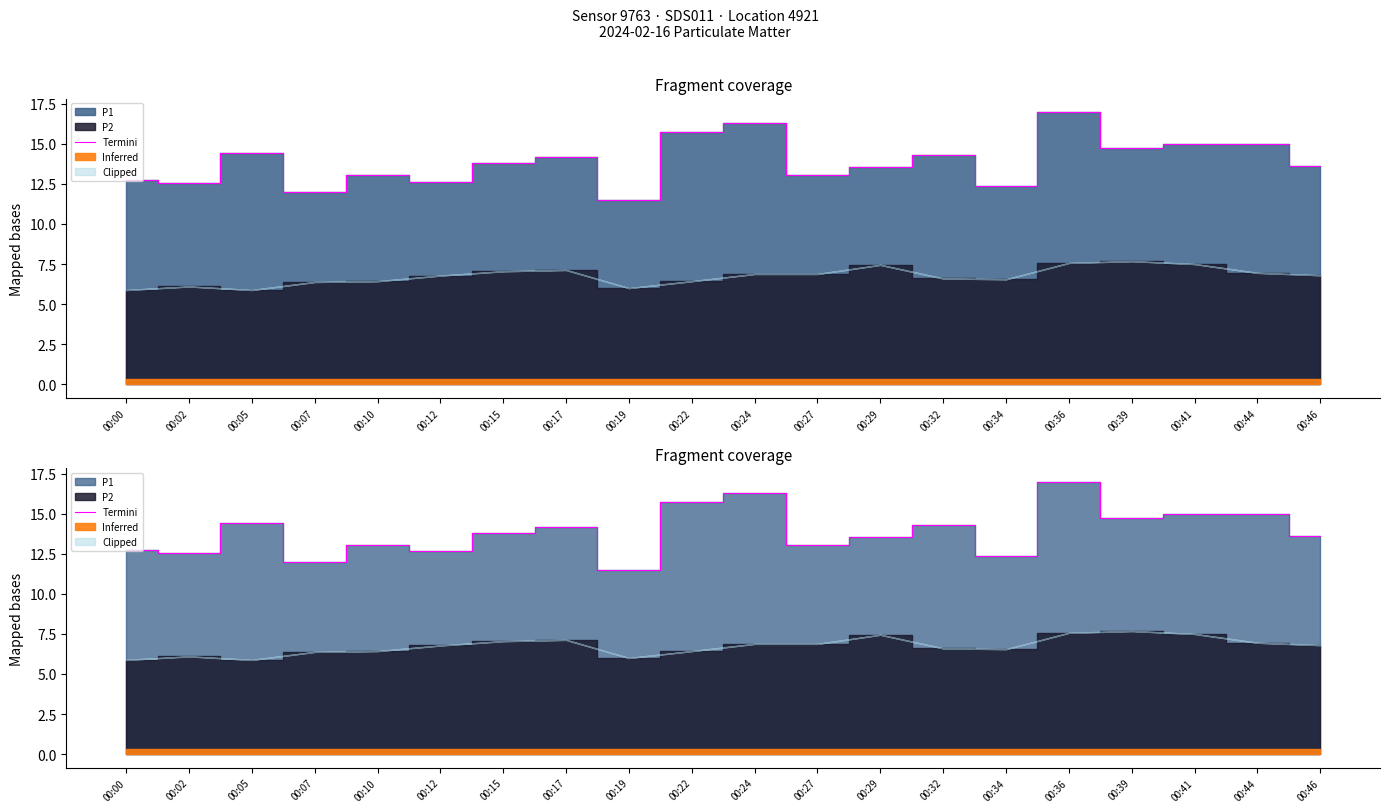

What is the difference between the values at 00:24 and 00:12?

3.7